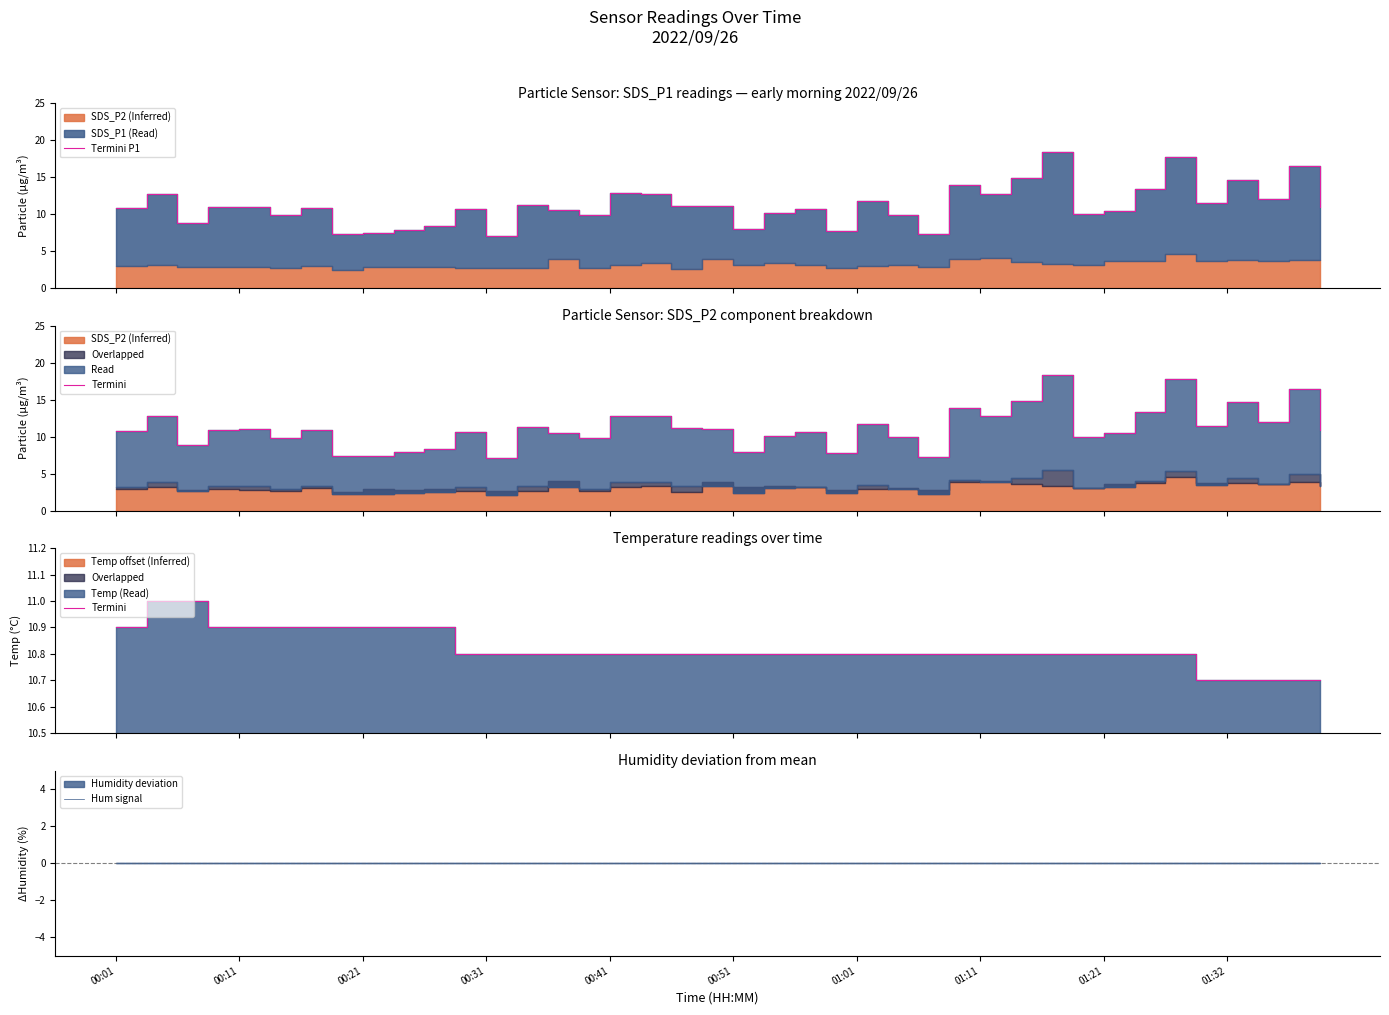

Does the chart display data point markers on the line(s)?

No